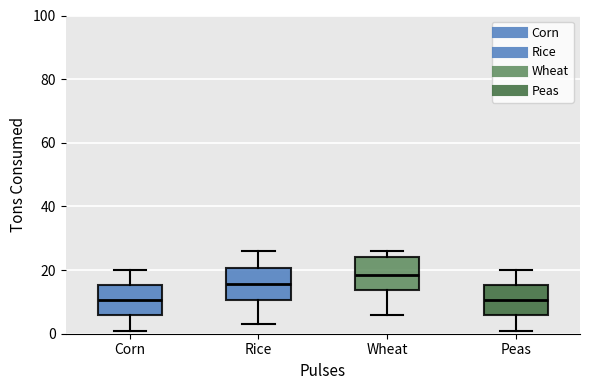

Reading left to right, read every box against the y-axis: the position of its median line, the range the box covers, and the ends of its whiskers. The values are not printed on the chart, so give them approximately, as read against the axis.

Corn: median 10, box 6 to 16, whiskers 2 to 20
Rice: median 16, box 10 to 20, whiskers 4 to 26
Wheat: median 18, box 14 to 24, whiskers 6 to 26
Peas: median 10, box 6 to 16, whiskers 2 to 20